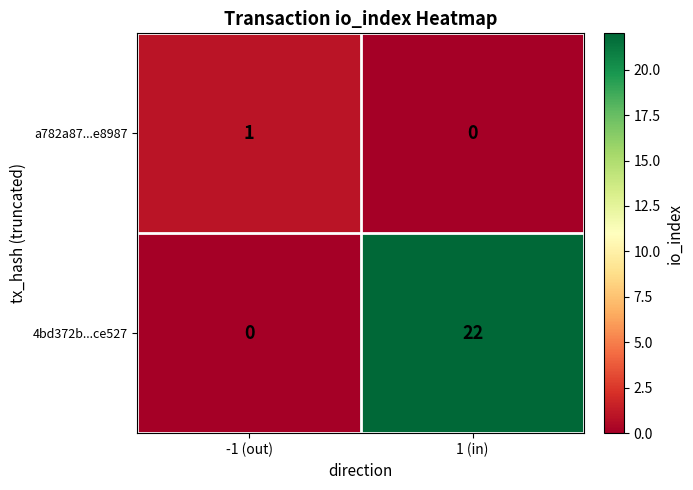

How many series are shown in this chart?

2